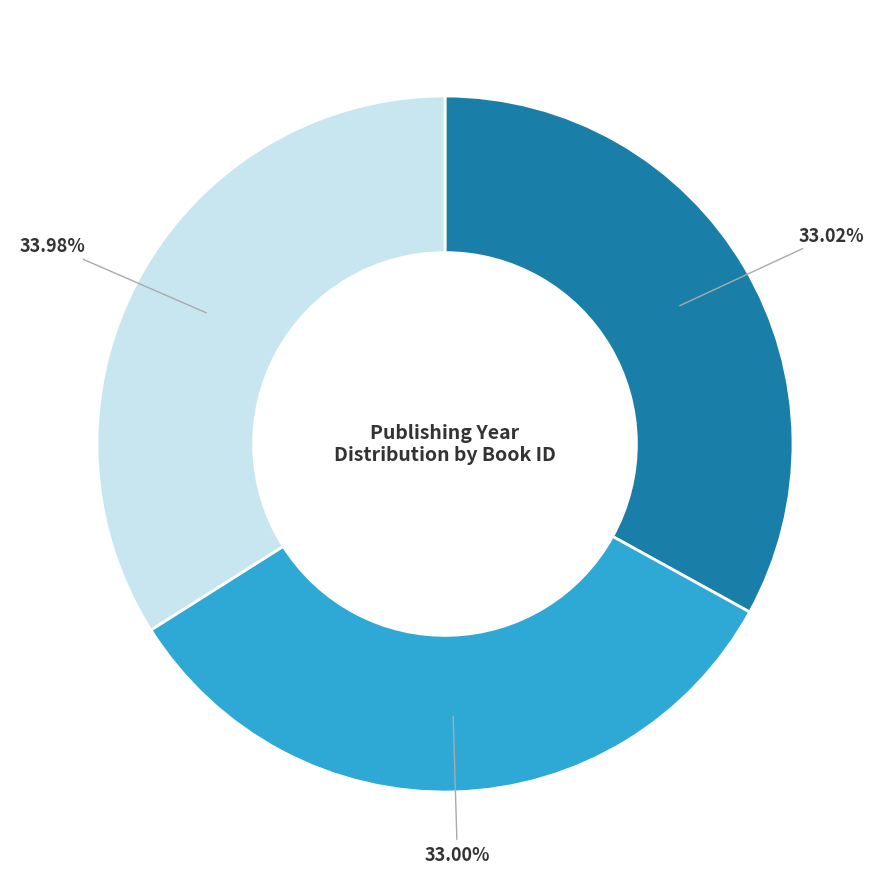

Is there any slice that represents more than half of the pie?

No